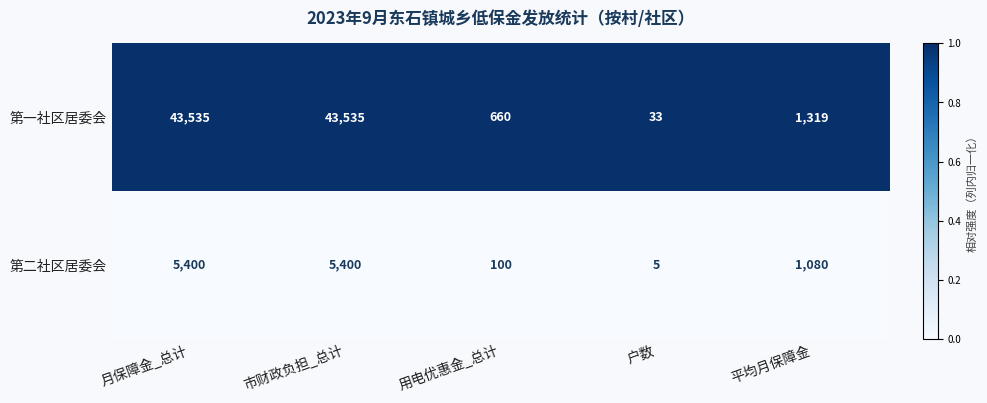

The value of 第二社区居委会 at 月保障金_总计 is 2541. True or false?

False